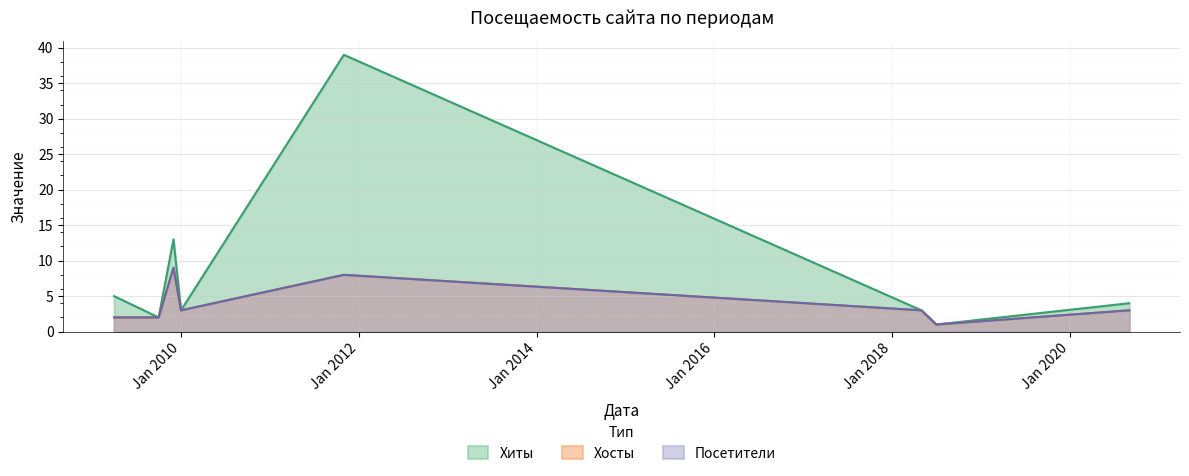

How many data points in Хиты are above 4?

3